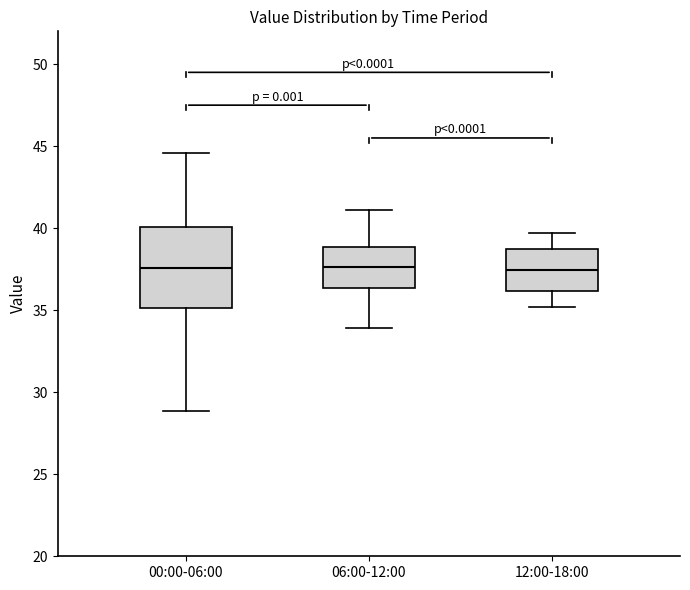

Reading left to right, read every box against the y-axis: the position of its median line, the range the box covers, and the ends of its whiskers. The values are not printed on the chart, so give them approximately, as read against the axis.

00:00-06:00: median 37.5, box 35.0 to 40.0, whiskers 29.0 to 44.5
06:00-12:00: median 37.5, box 36.5 to 39.0, whiskers 34.0 to 41.0
12:00-18:00: median 37.5, box 36.0 to 38.5, whiskers 35.0 to 39.5